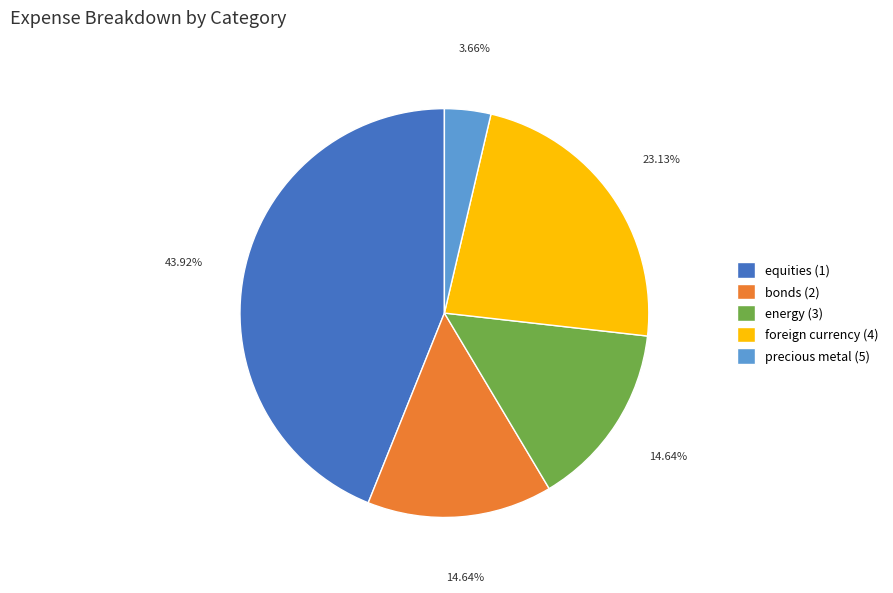

To the nearest percent, what percentage of the pie is bonds (2)?

15%